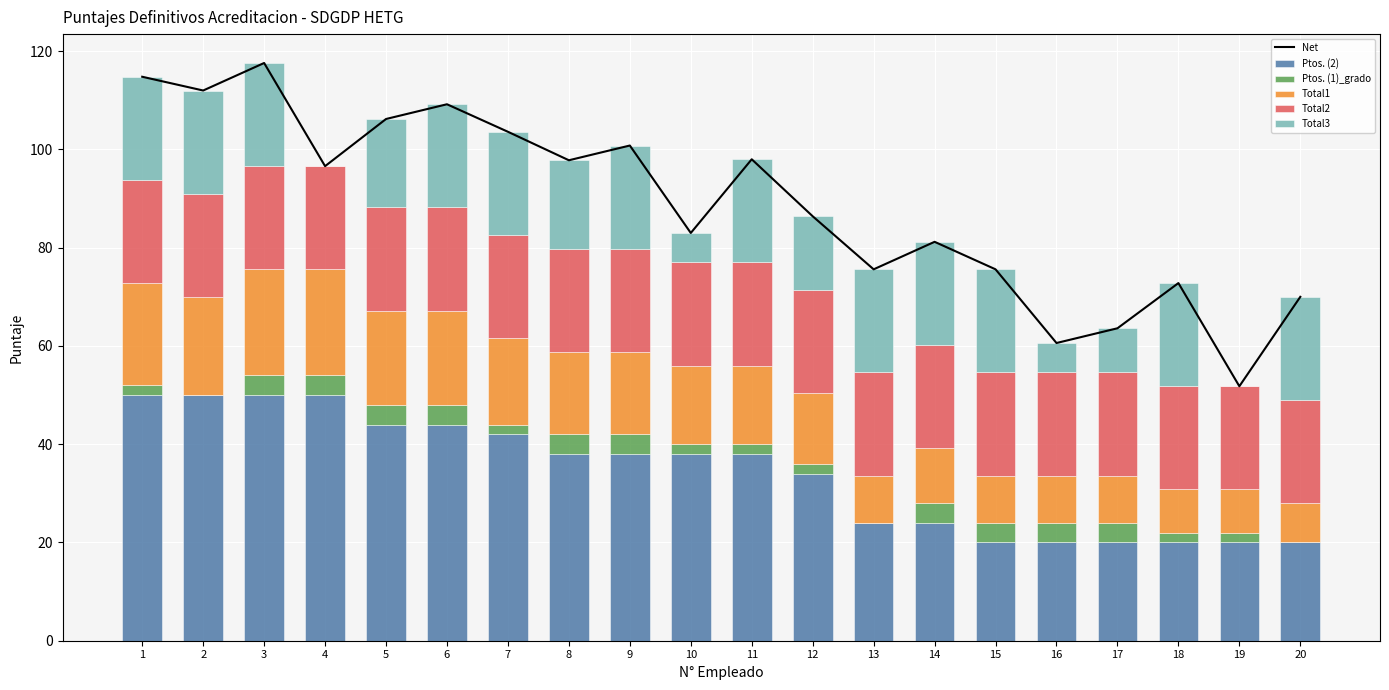

Where is Total1 nearest to the value 14?

12